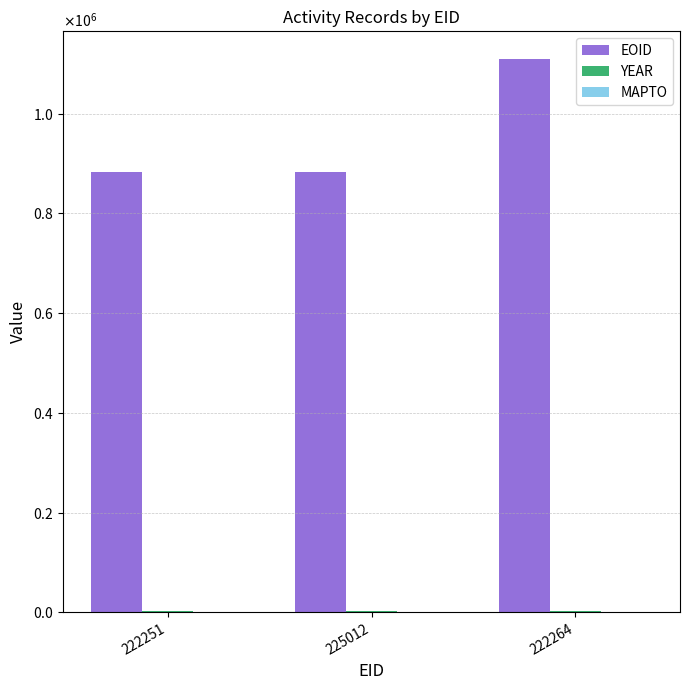

Which series has the largest total across all categories?

EOID